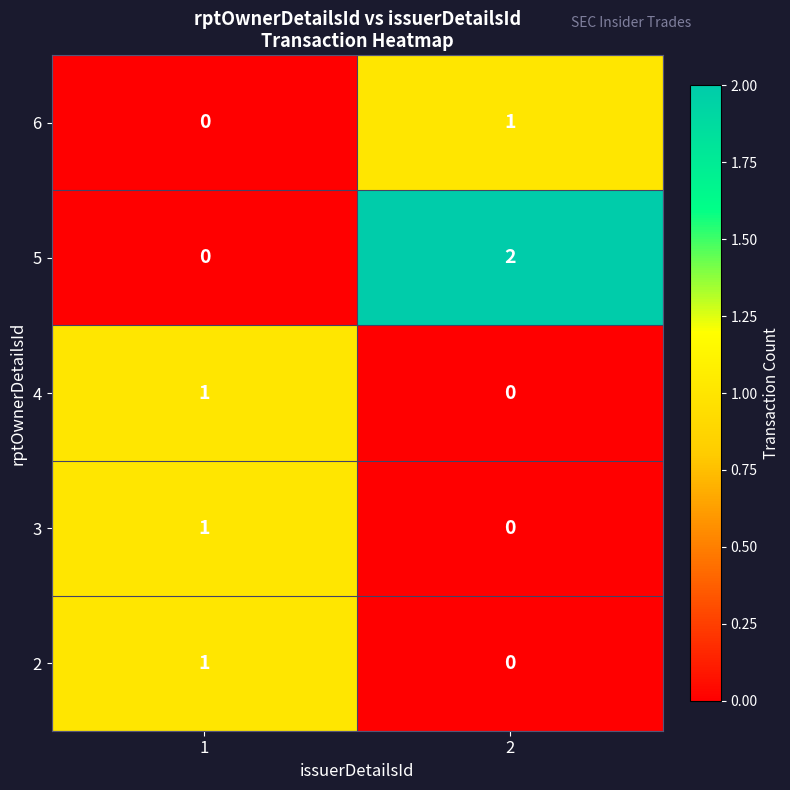

Which series has the widest spread of values?

5